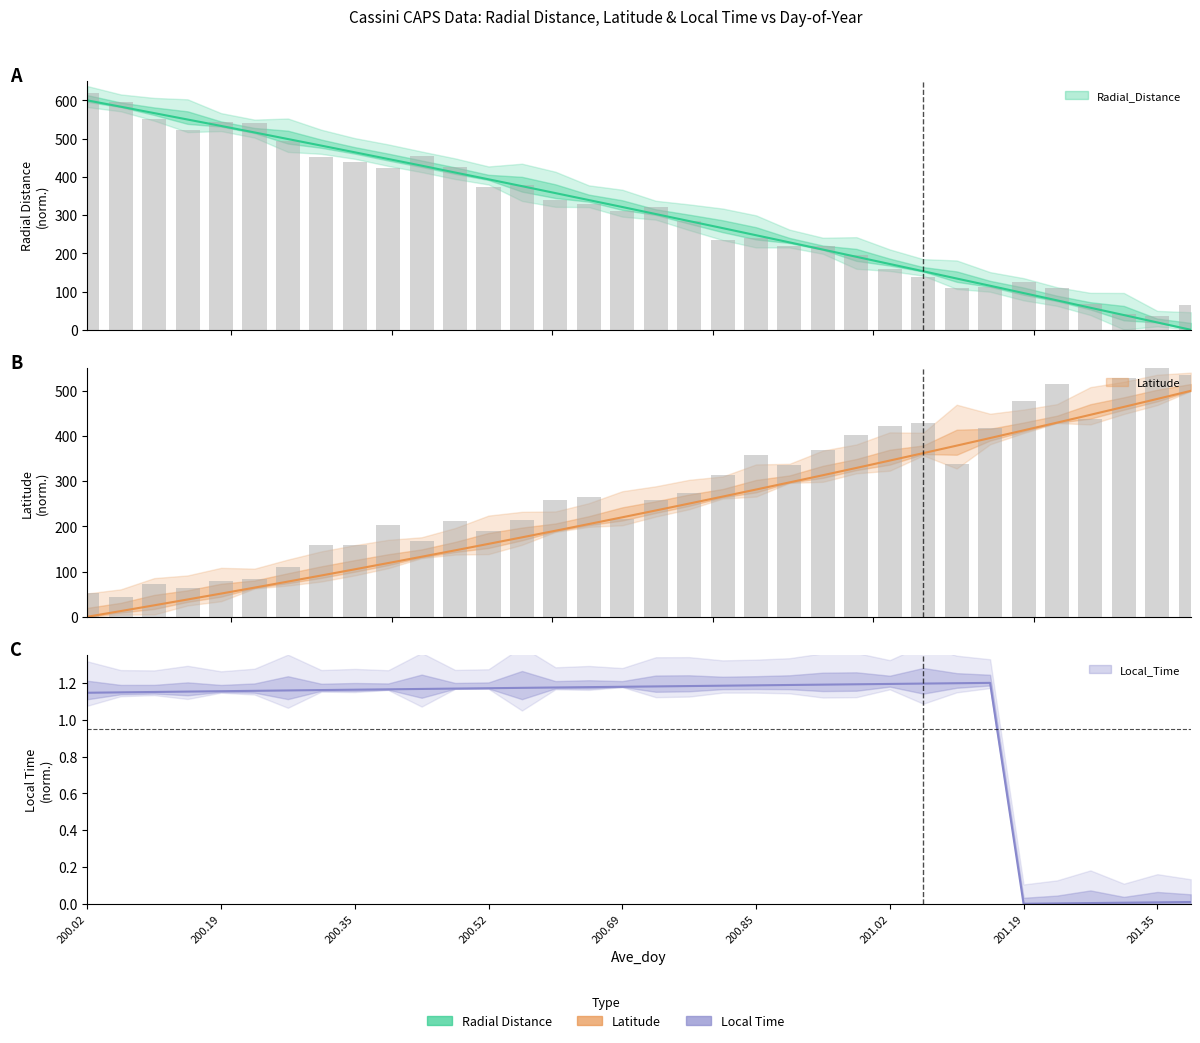

How many groups of bars are there?

34